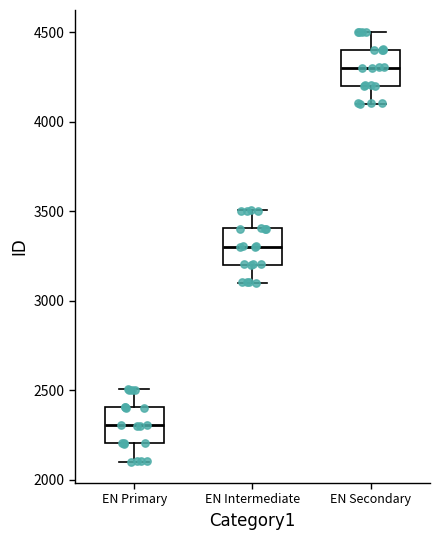

Reading left to right, transcribe this box plot: for each box, give where its median line is, the range the box spans, and where its two whiskers end, as read against the y-axis. The values are not printed on the chart, so give them approximately, as read against the axis.

EN Primary: median 2300, box 2200 to 2400, whiskers 2100 to 2500
EN Intermediate: median 3300, box 3200 to 3400, whiskers 3100 to 3500
EN Secondary: median 4300, box 4200 to 4400, whiskers 4100 to 4500